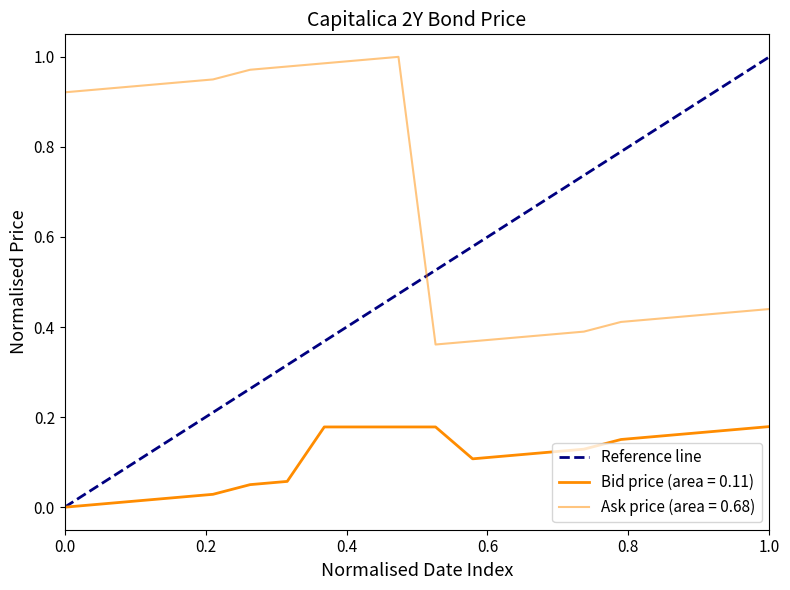

Between 1.0 and 0.0, which is larger?

1.0